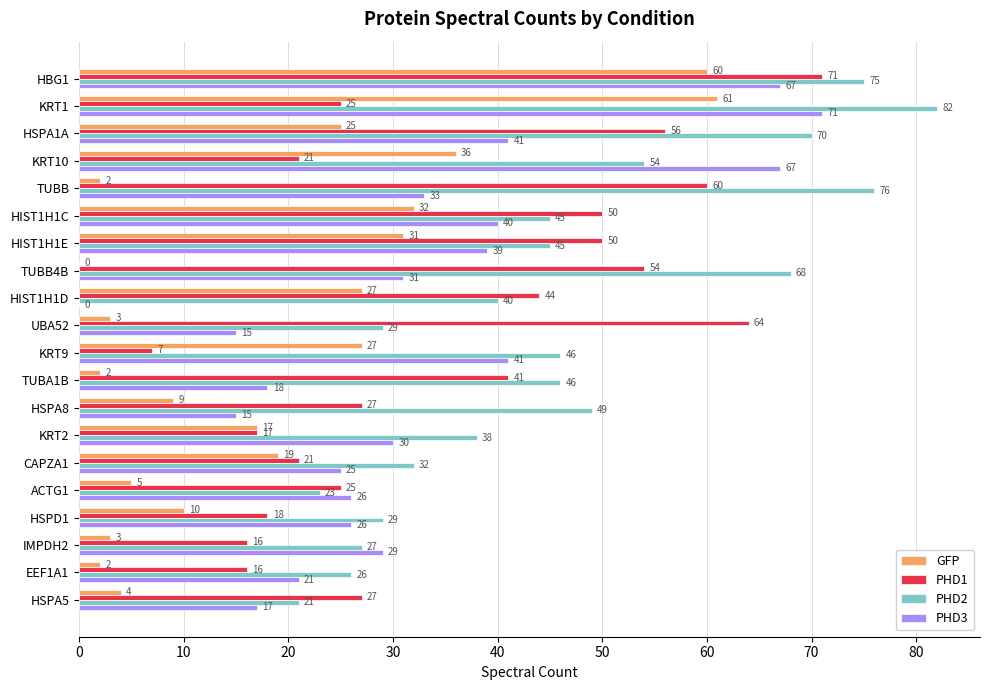

Which series has the widest spread of values?

PHD3